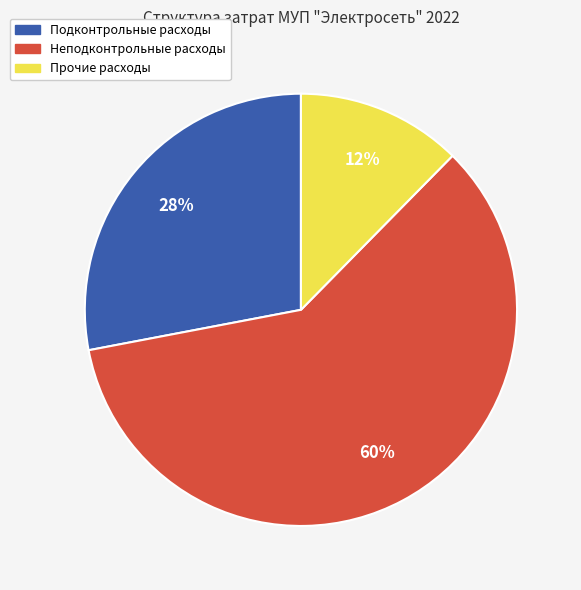

Count the number of slices in the pie.

3